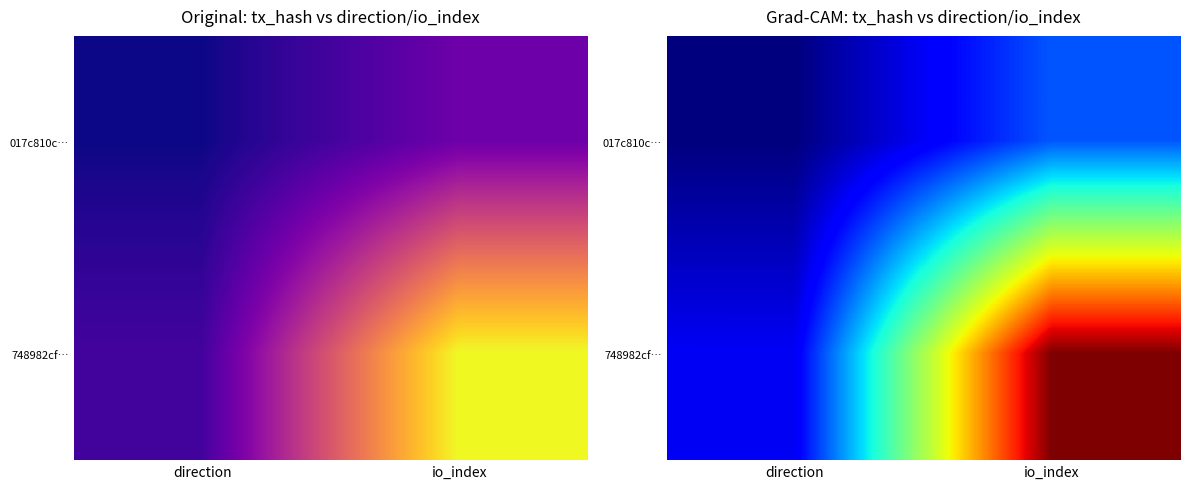

Which has a higher value, io_index or direction?

io_index